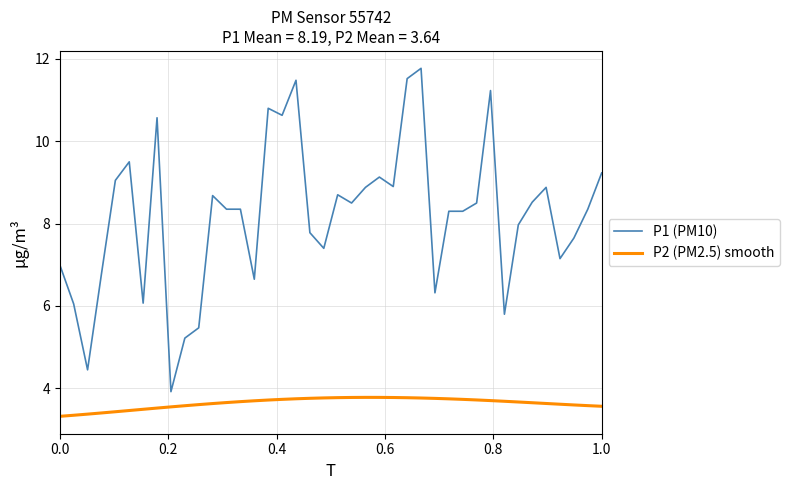

Does the chart have visible grid lines?

Yes